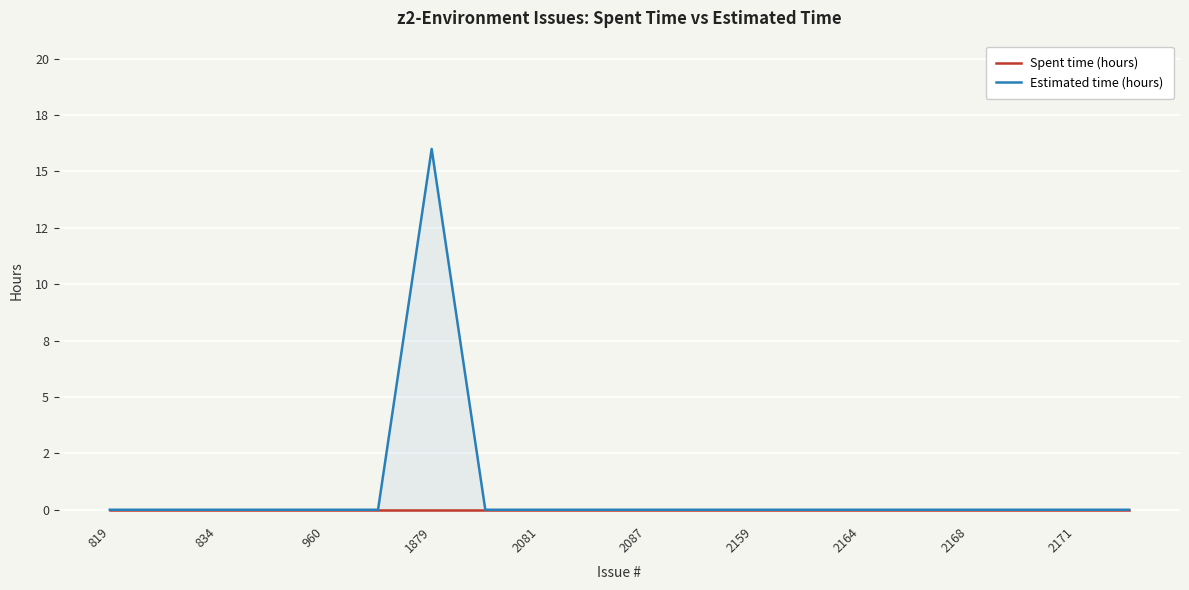

Rank the series by their average value, from lowest to highest.

Spent time (hours), Estimated time (hours)